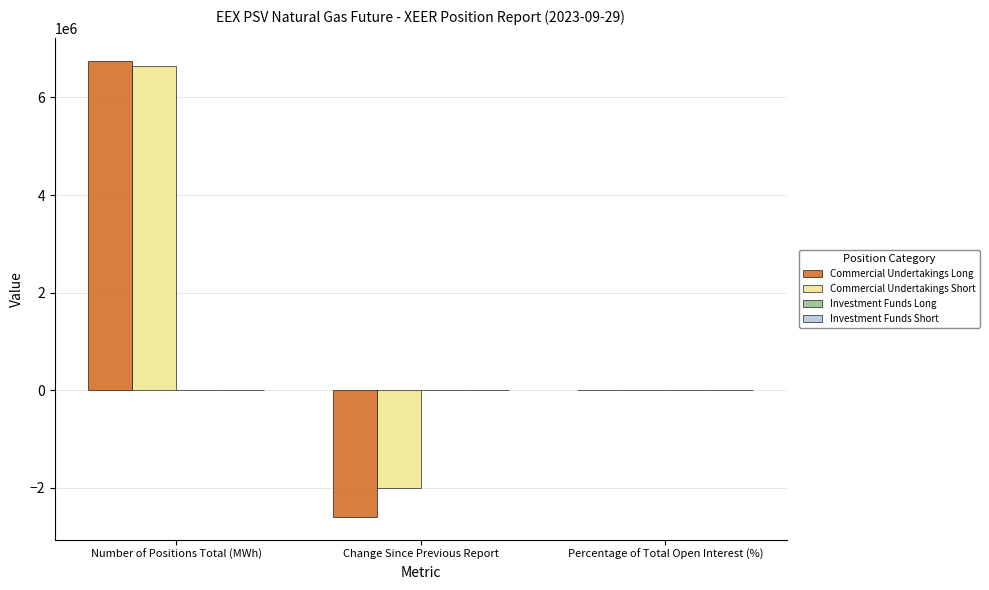

Reading right to left, what are all the values shown in this chart?

Commercial Undertakings Long: Percentage of Total Open Interest (%)=90.0	Change Since Previous Report=-2594976.0	Number of Positions Total (MWh)=6743640.0
Commercial Undertakings Short: Percentage of Total Open Interest (%)=88.7	Change Since Previous Report=-2011224.0	Number of Positions Total (MWh)=6644256.0